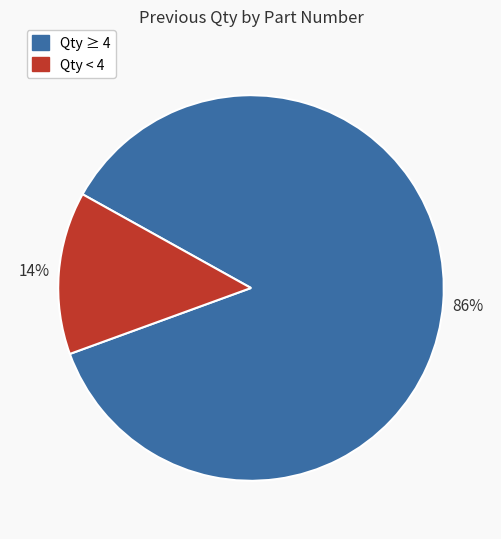

Is there any slice that represents more than half of the pie?

Yes